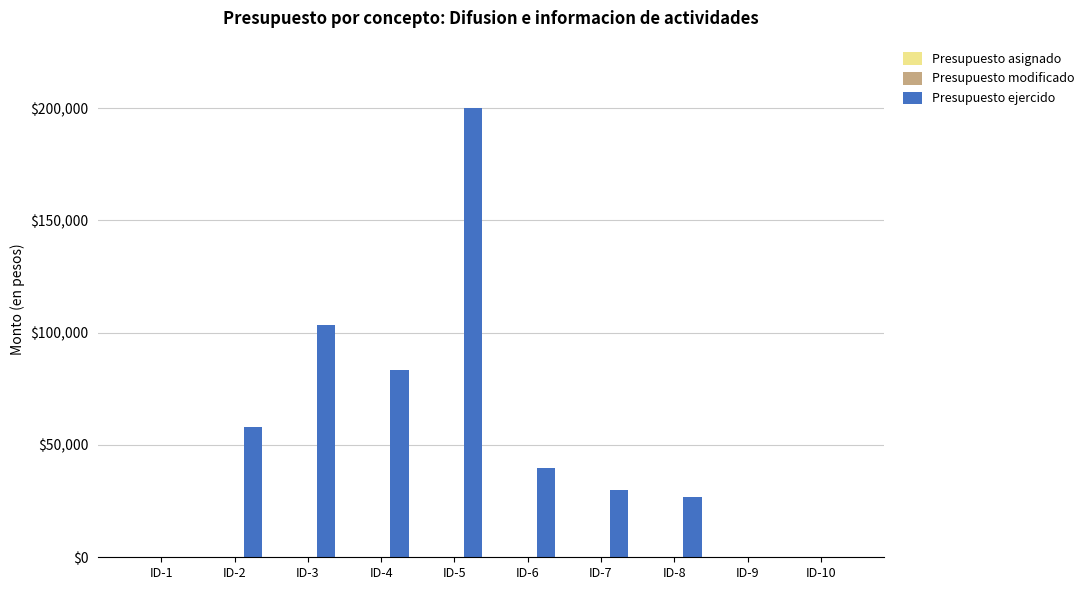

How many categories are shown in the chart?

10